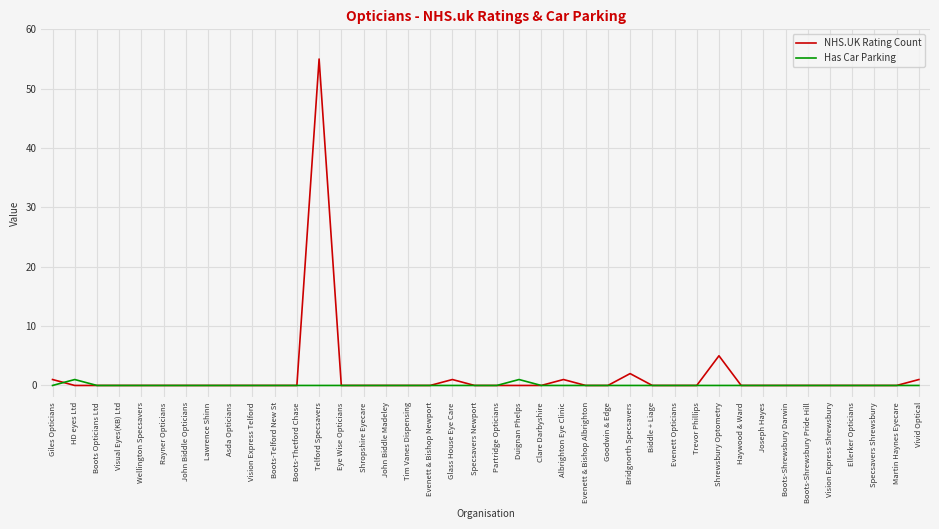

Which category has the highest value across all series?

Telford Specsavers